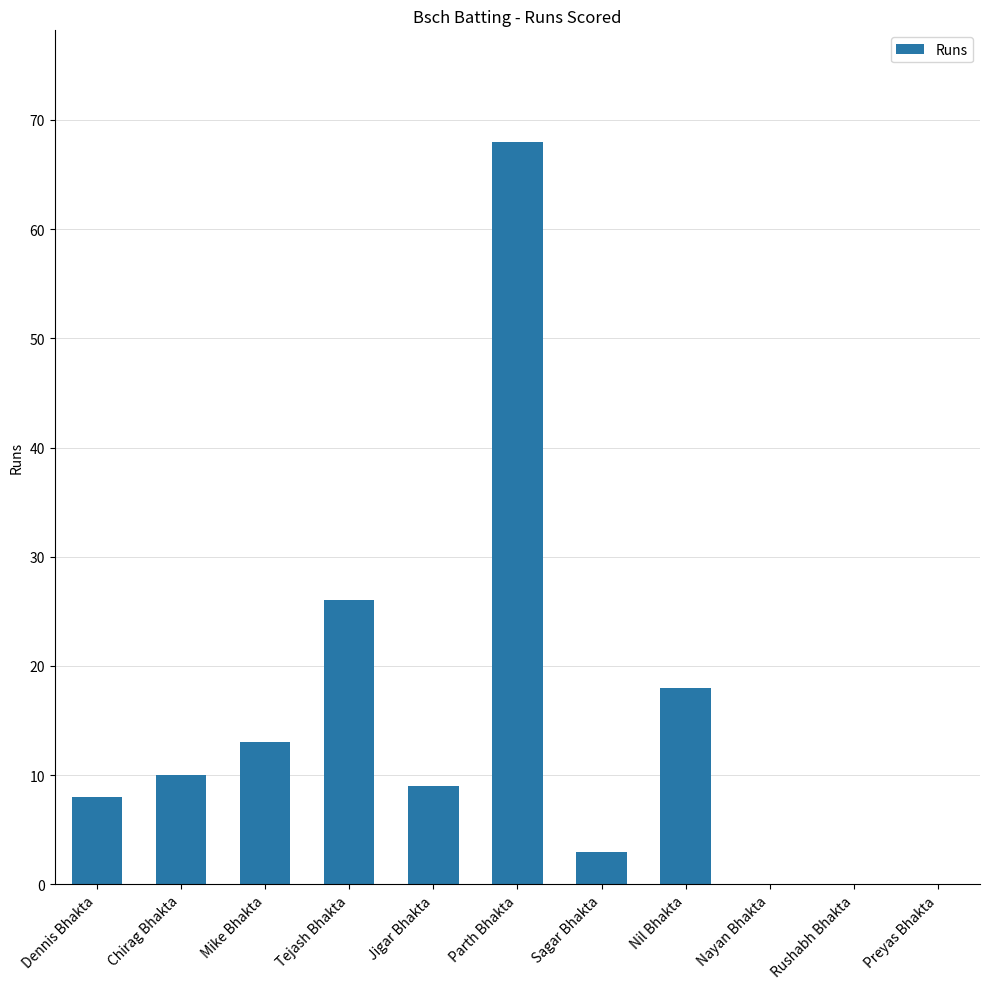

Count the number of data series in this chart.

1